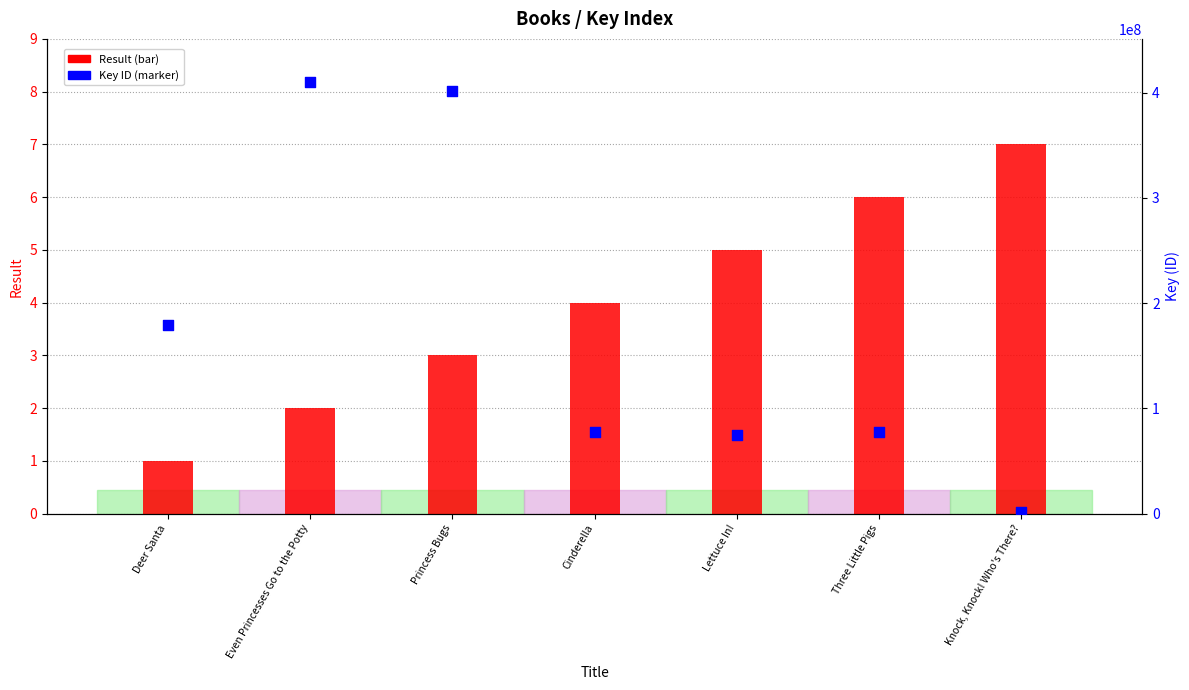

Which series contains the highest Y value?

Key